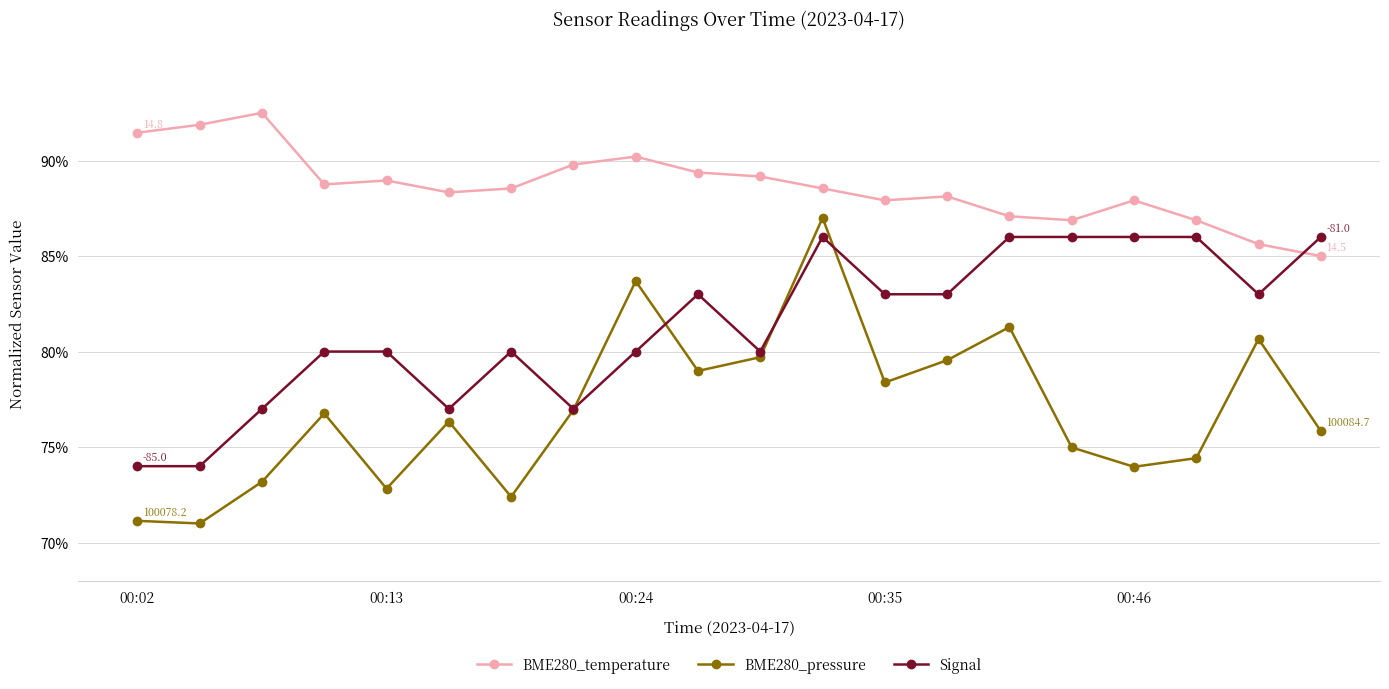

What is the highest value of the Signal series?

86.0